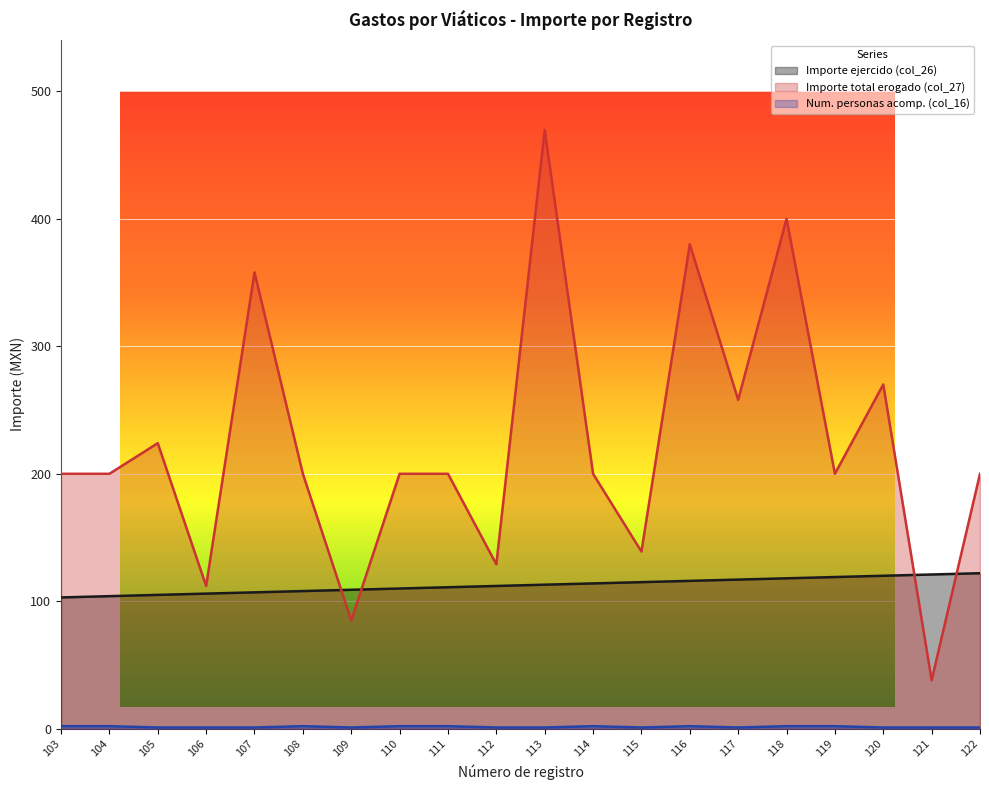

Which series changed the most between 113 and 119?

Importe total erogado (col_27)